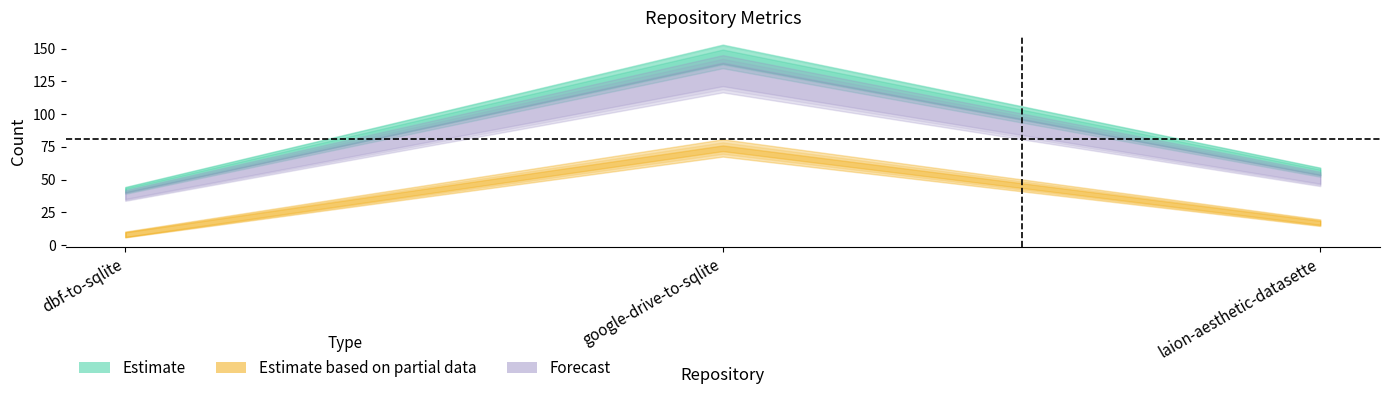

At which label is watchers_count closest to 93?

laion-aesthetic-datasette